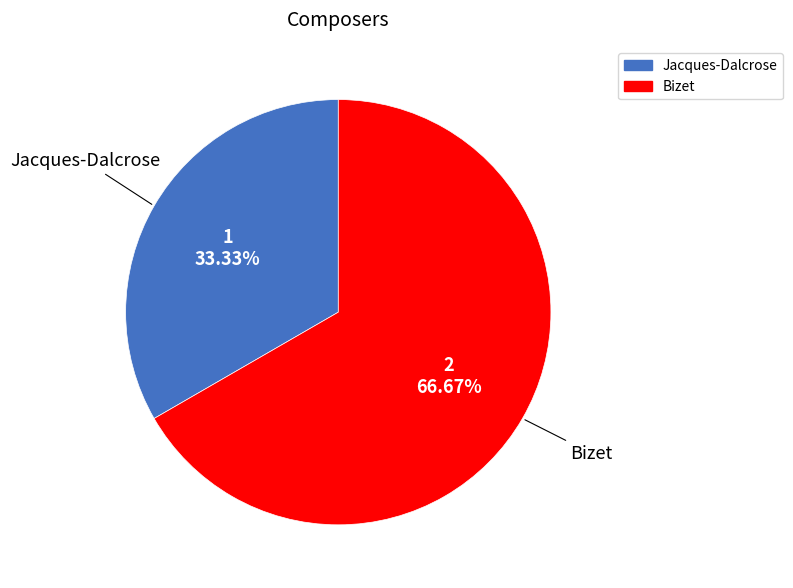

To the nearest percent, what percentage of the pie is Bizet?

67%